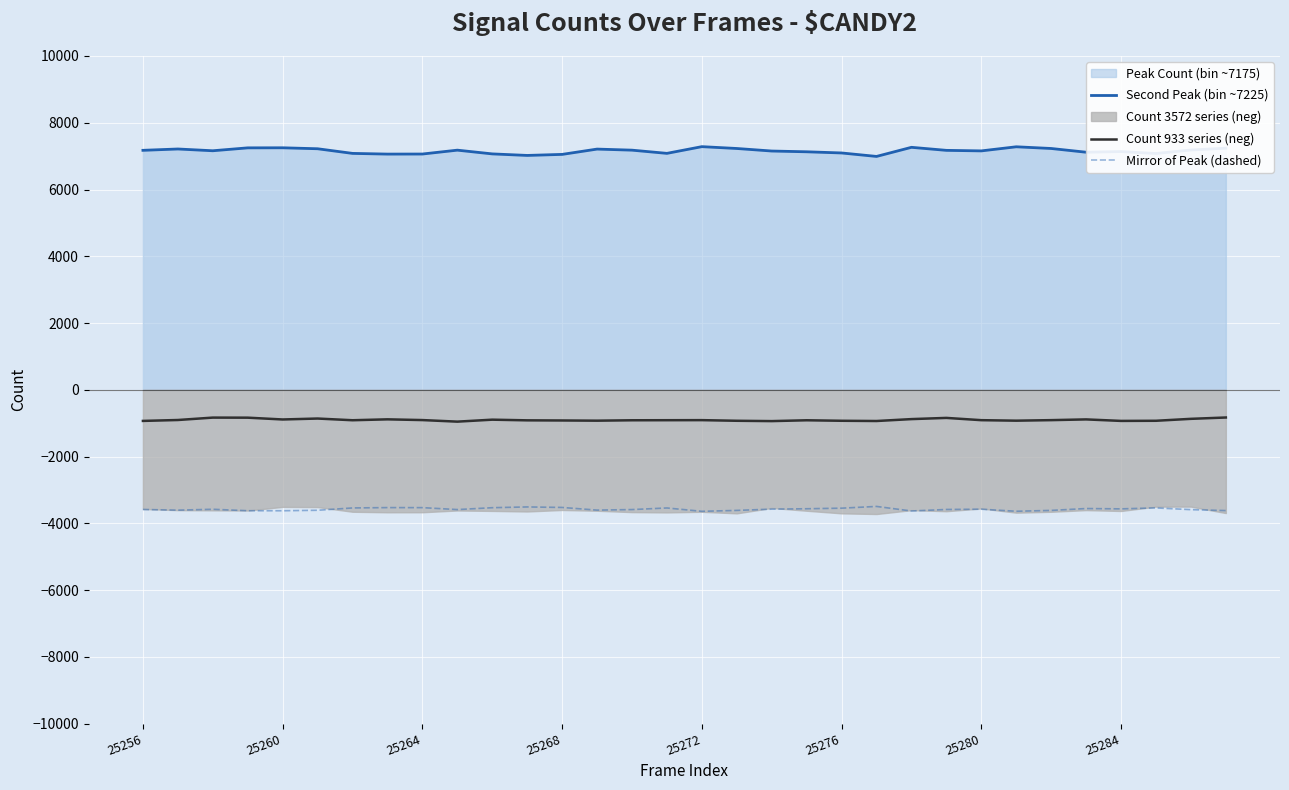

True or false: Count 933 series (neg) and Mirror of Peak (dashed) cross at least once.

False